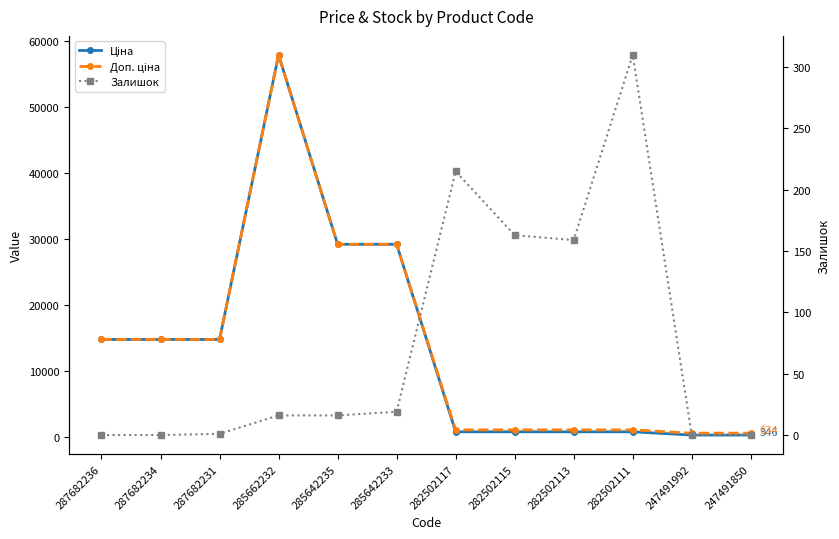

Reading left to right, what are all the values shown in this chart?

Ціна: 287682236=14800.8	287682234=14800.8	287682231=14800.8	285662232=57826.2	285642235=29188.5	285642233=29188.5	282502117=832.4	282502115=832.4	282502113=832.4	282502111=832.4	247491992=345.6	247491850=345.6
Доп. ціна: 287682236=14800.8	287682234=14800.8	287682231=14800.8	285662232=57826.2	285642235=29188.5	285642233=29188.5	282502117=1128.0	282502115=1128.0	282502113=1128.0	282502111=1128.0	247491992=634.0	247491850=634.0
Залишок: 287682236=0.0	287682234=0.0	287682231=1.0	285662232=16.0	285642235=16.0	285642233=19.0	282502117=215.0	282502115=163.0	282502113=159.0	282502111=310.0	247491992=0.0	247491850=0.0